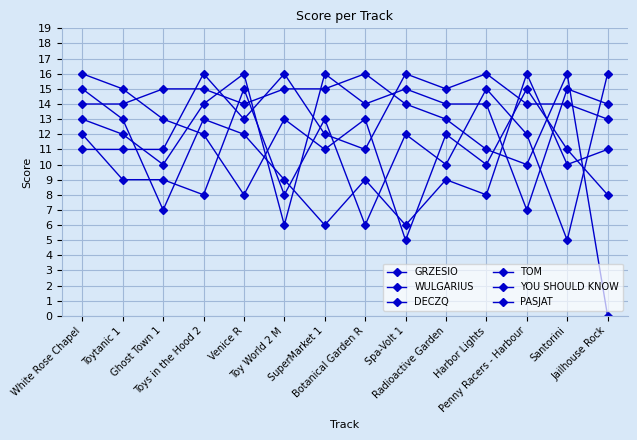

Count the number of data series in this chart.

6